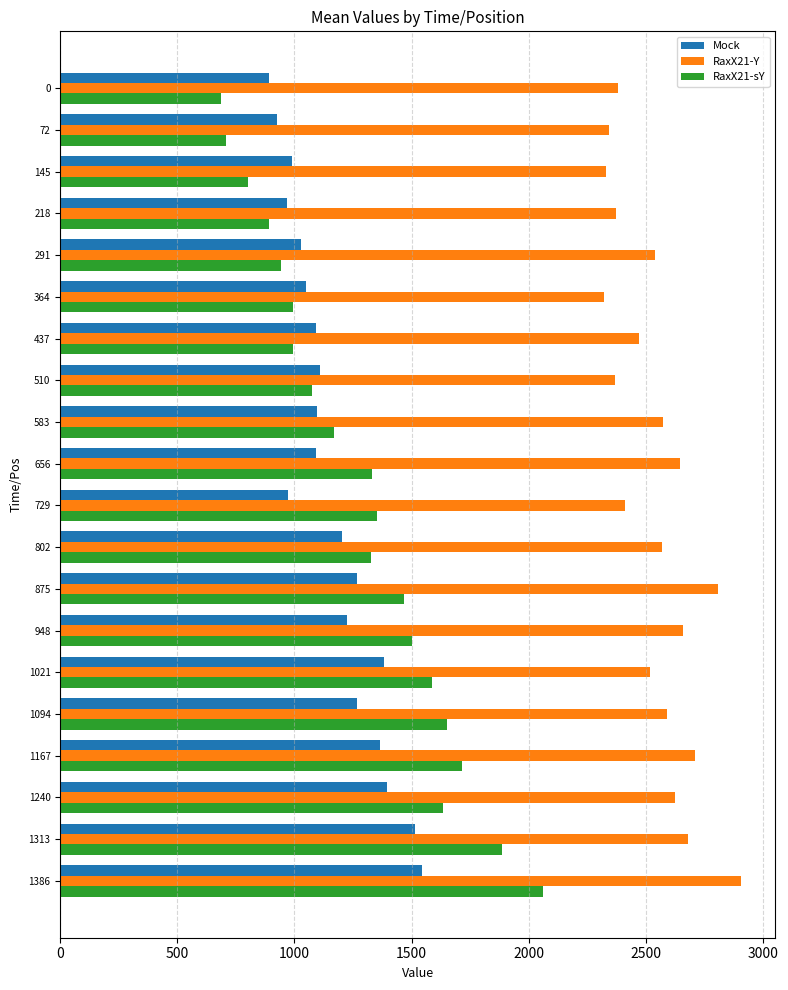

What is the smallest value displayed?

684.5